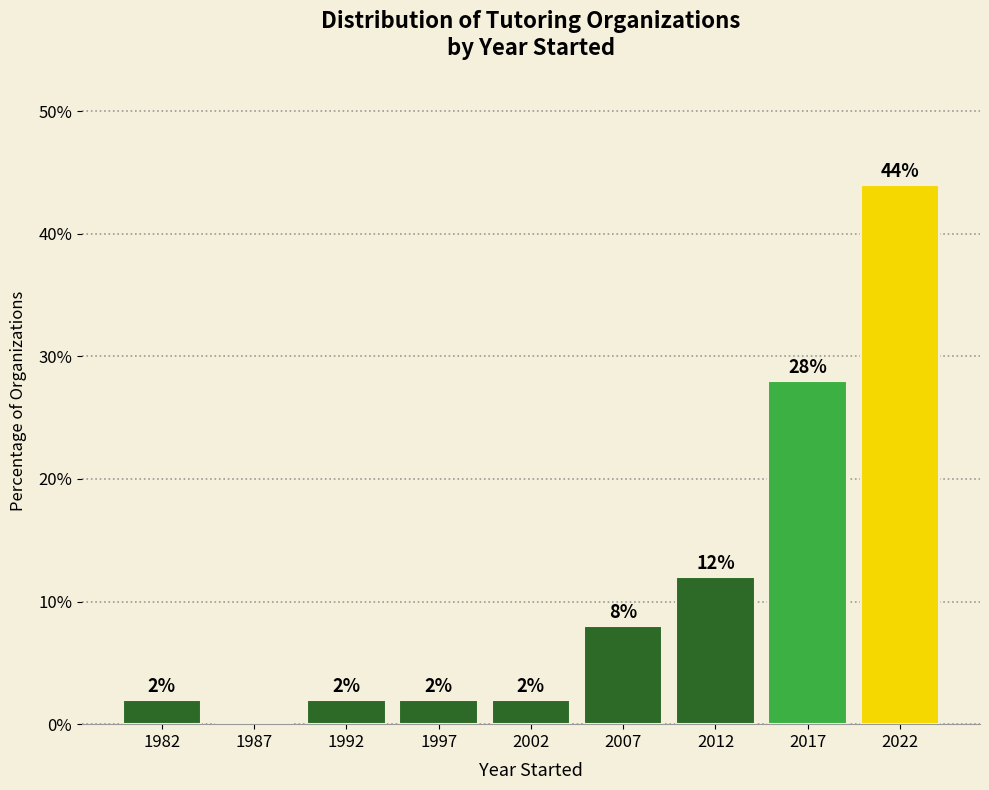

Reading left to right, transcribe all the data shown in this chart.

1982=2.0	1987=0.0	1992=2.0	1997=2.0	2002=2.0	2007=8.0	2012=12.0	2017=28.0	2022=44.0